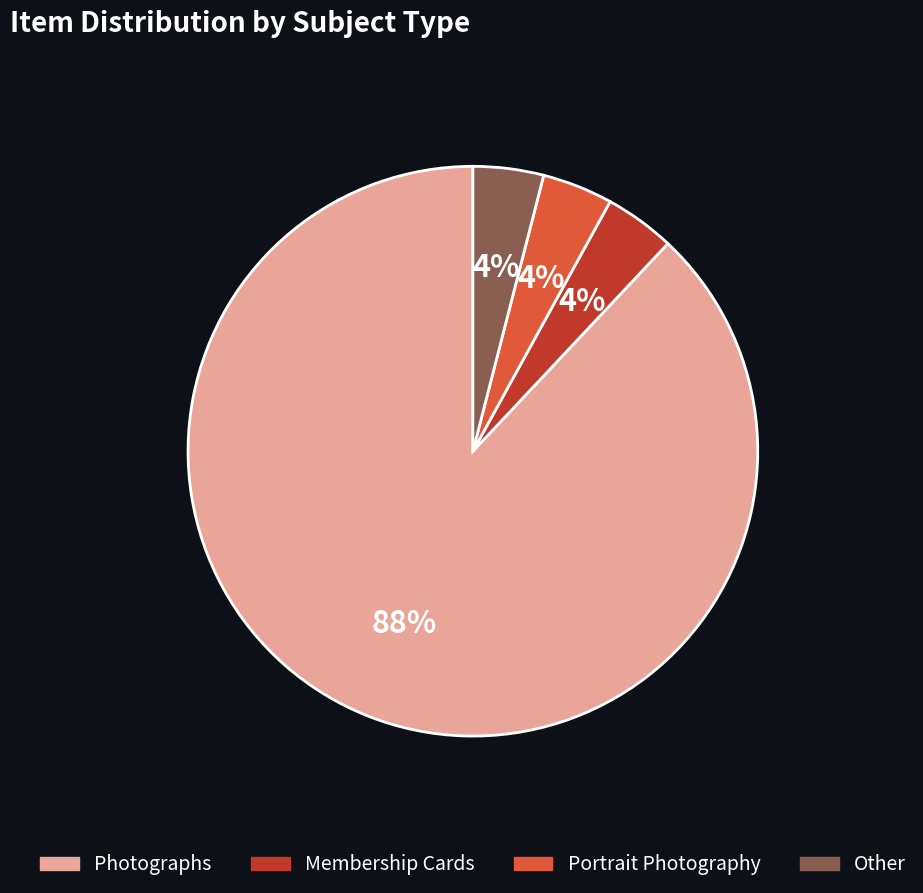

Which category has the biggest portion of the pie?

Photographs